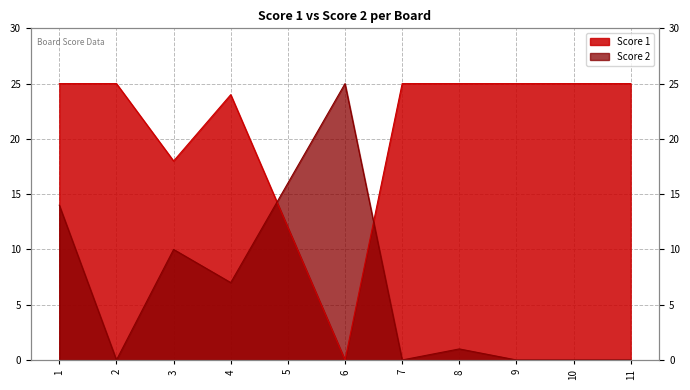

How many interior local peaks does the Score 2 series have?

3